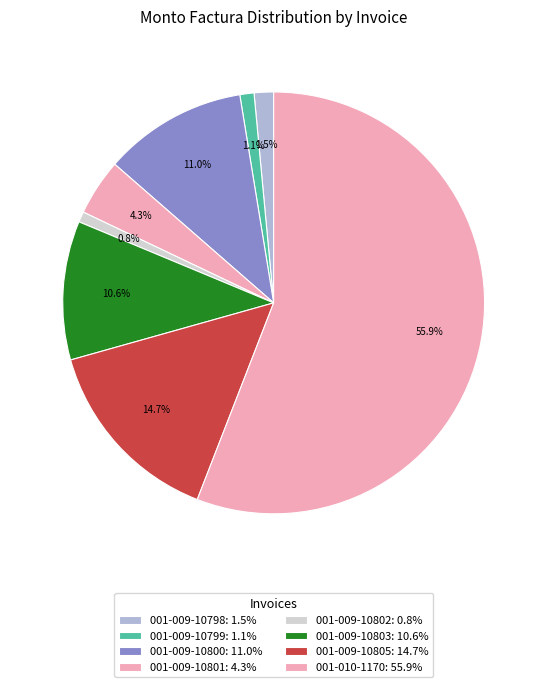

How much of the chart is everything except 001-009-10799?

98.9%